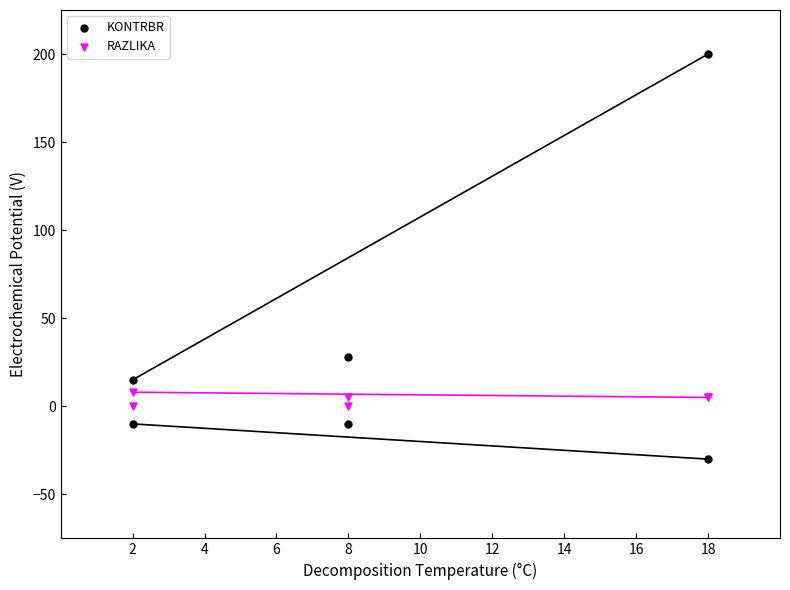

Which series contains the highest Y value?

KONTRBR